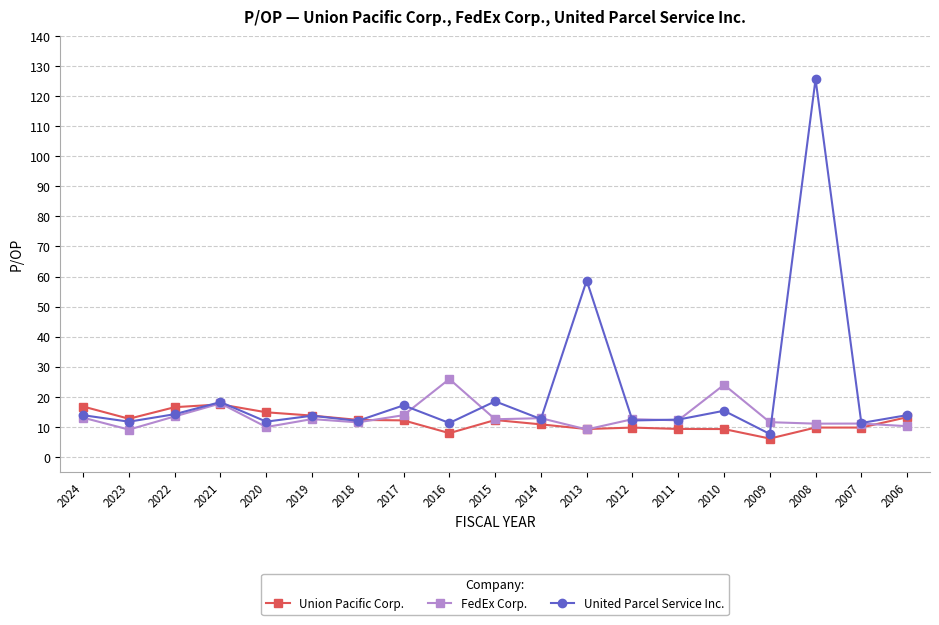

What is the total value across all series at 2016?

45.1